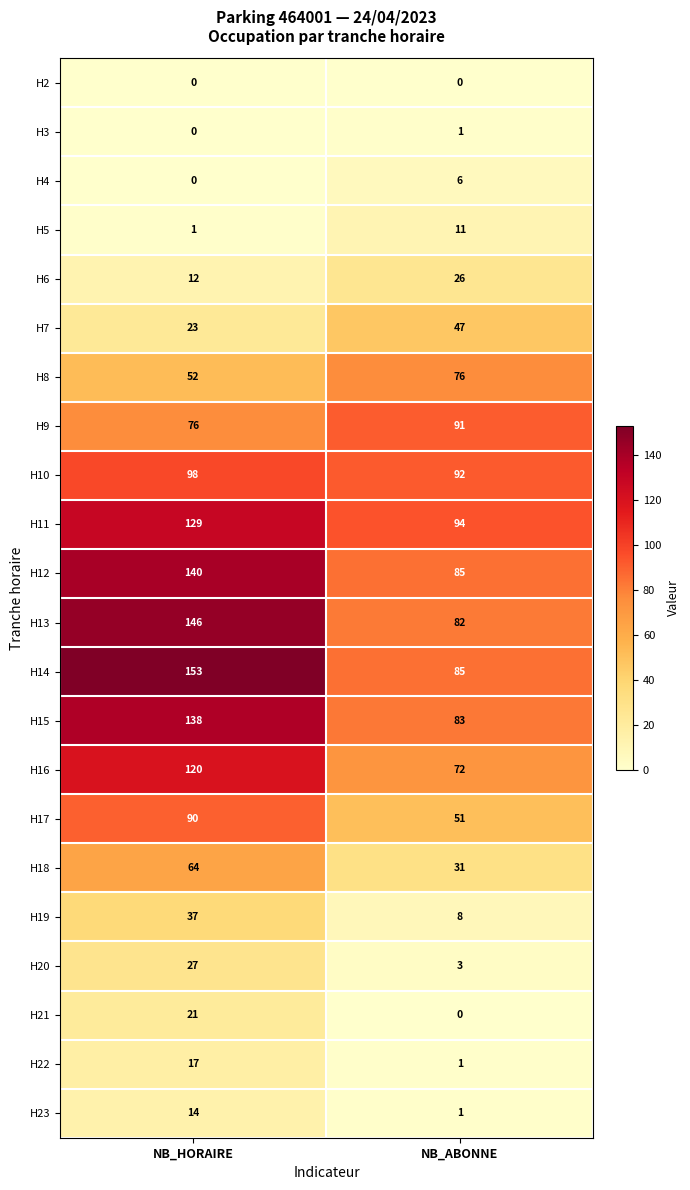

What value does the H22 series have at NB_HORAIRE, to the nearest 5?

15